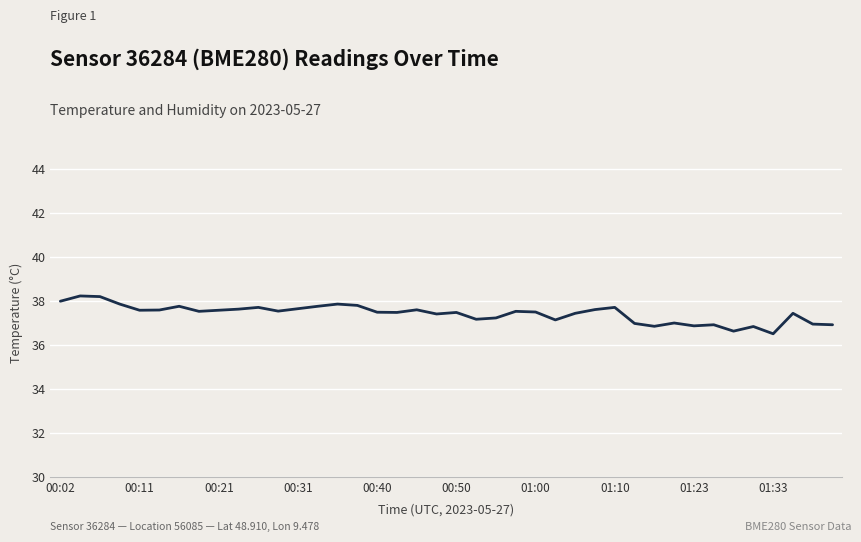

How many lines are shown in the chart?

1